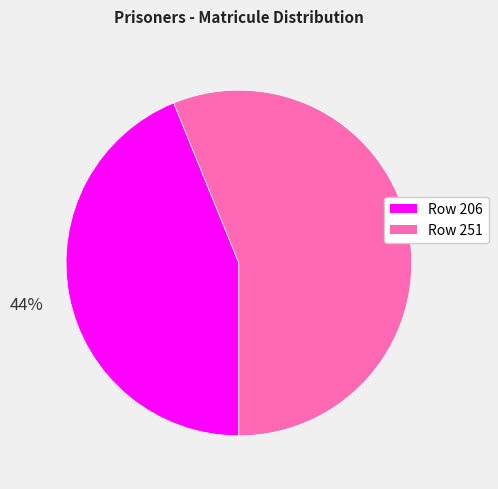

True or false: Row 206 accounts for 44% of the total.

True